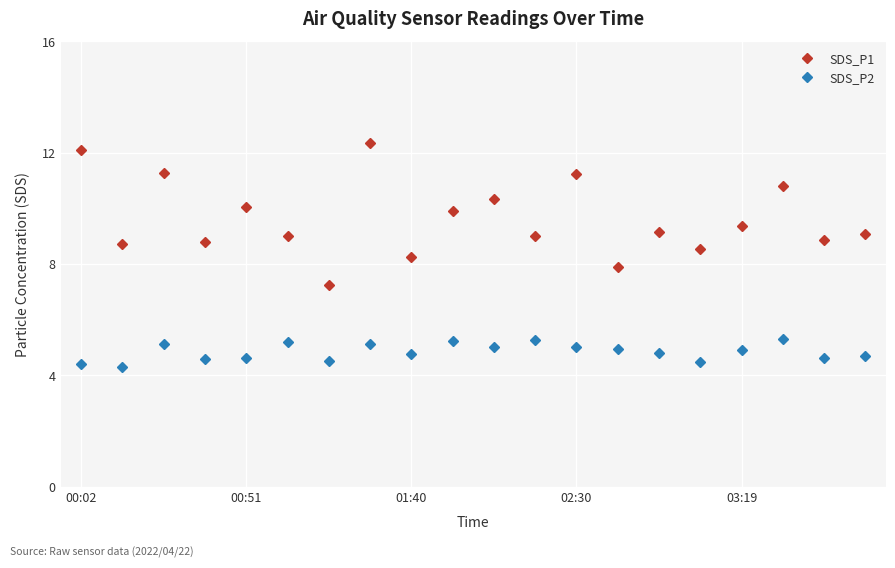

In SDS_P2, how many points are lower than both neighbors (excluding endpoints)?

7